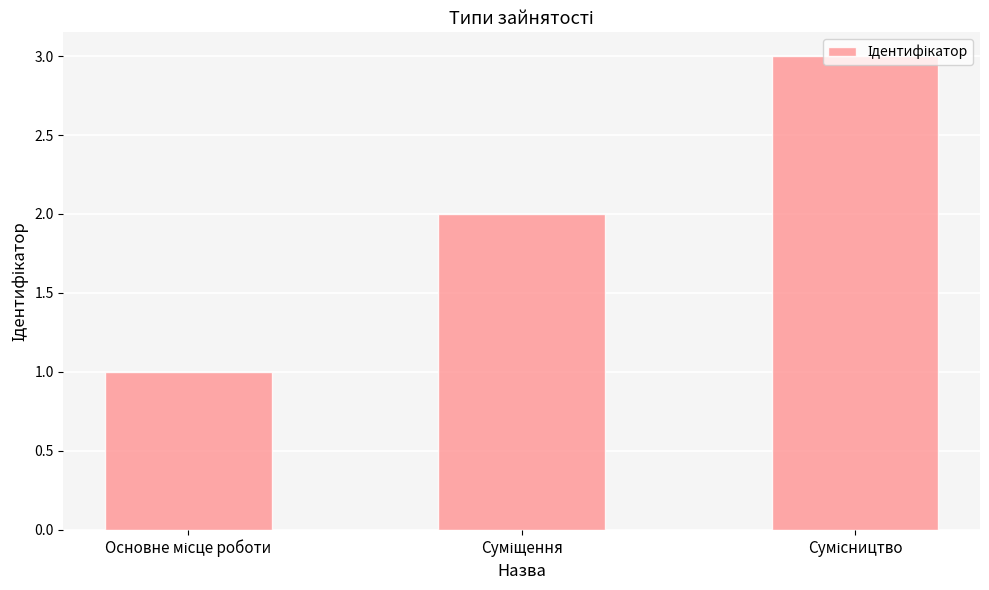

What is the maximum value shown in the chart?

3